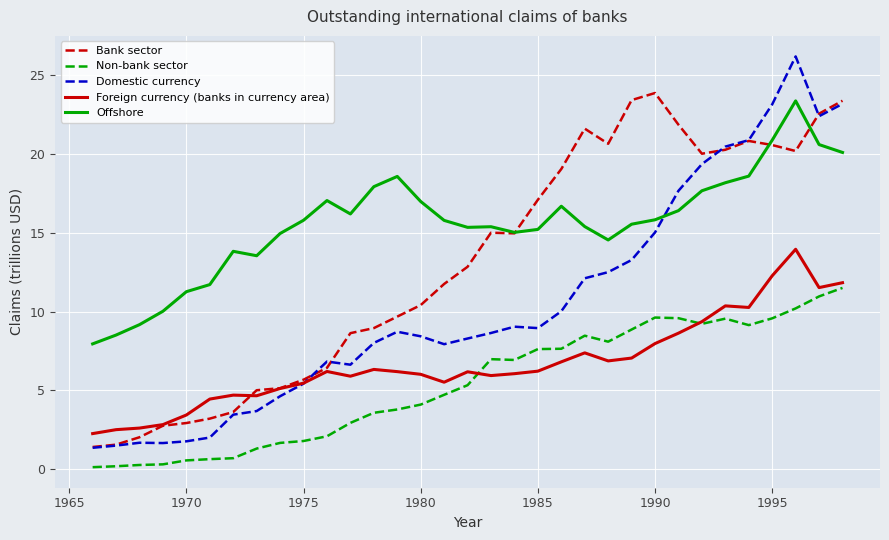

What is the maximum value for Non-bank sector?

11.5